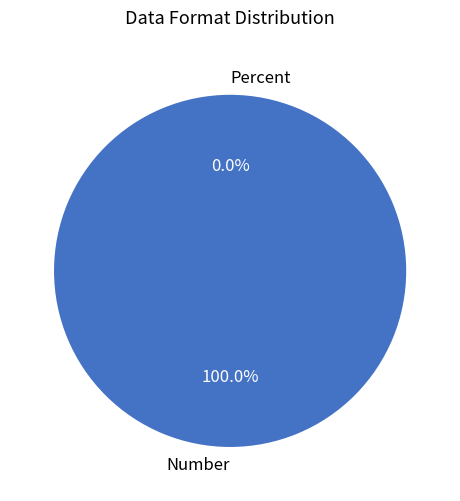

Is the sum of Percent and Number greater than half?

Yes